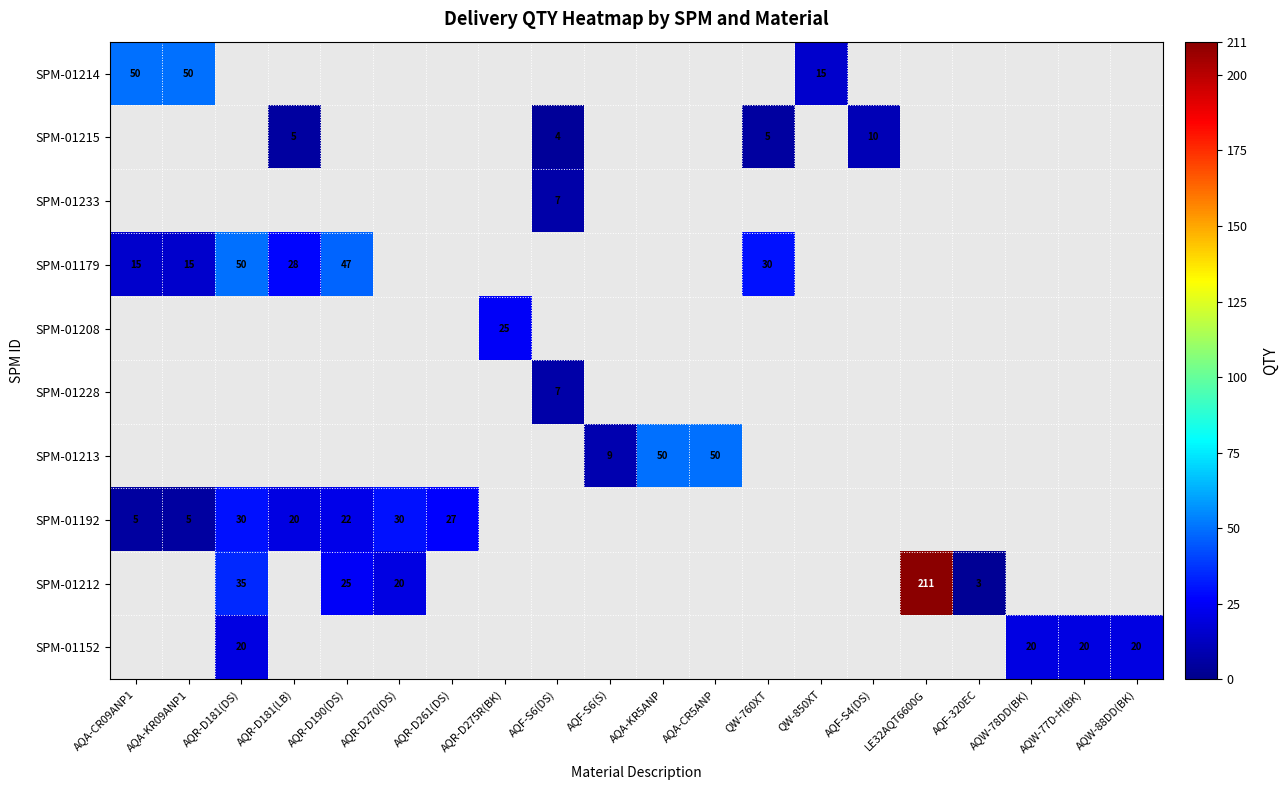

The value of SPM-01179 at AQR-D181(DS) is 50.0. True or false?

True